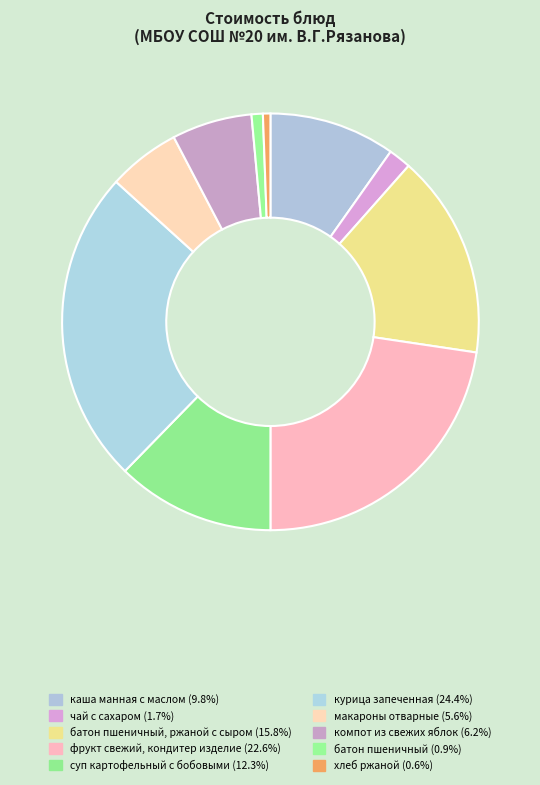

How many segments does this pie chart have?

10